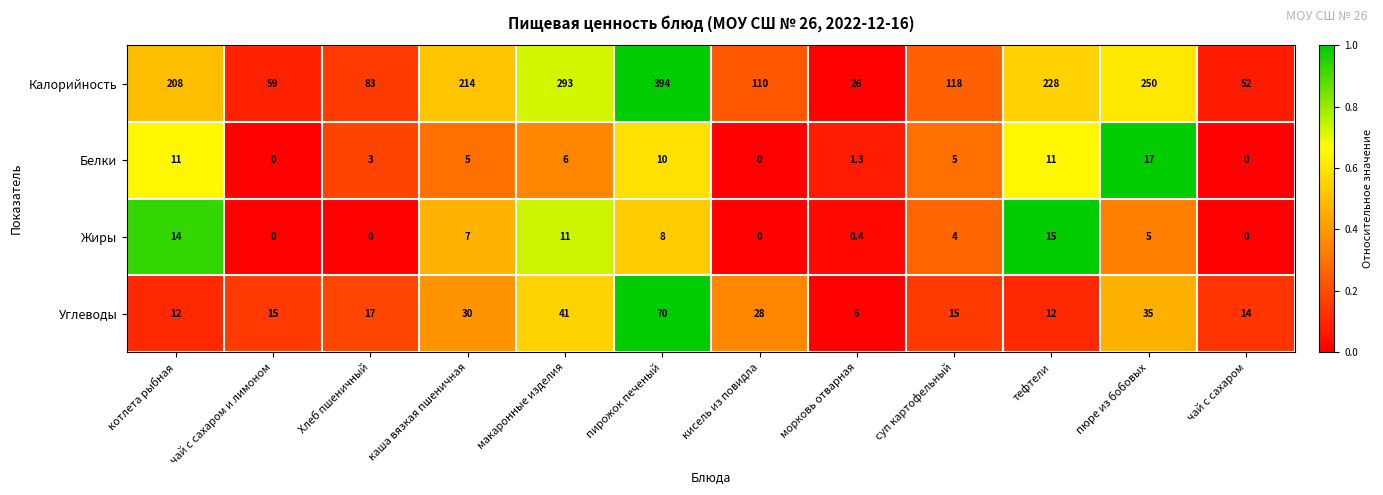

True or false: Углеводы has a value of 19.3 at котлета рыбная.

False